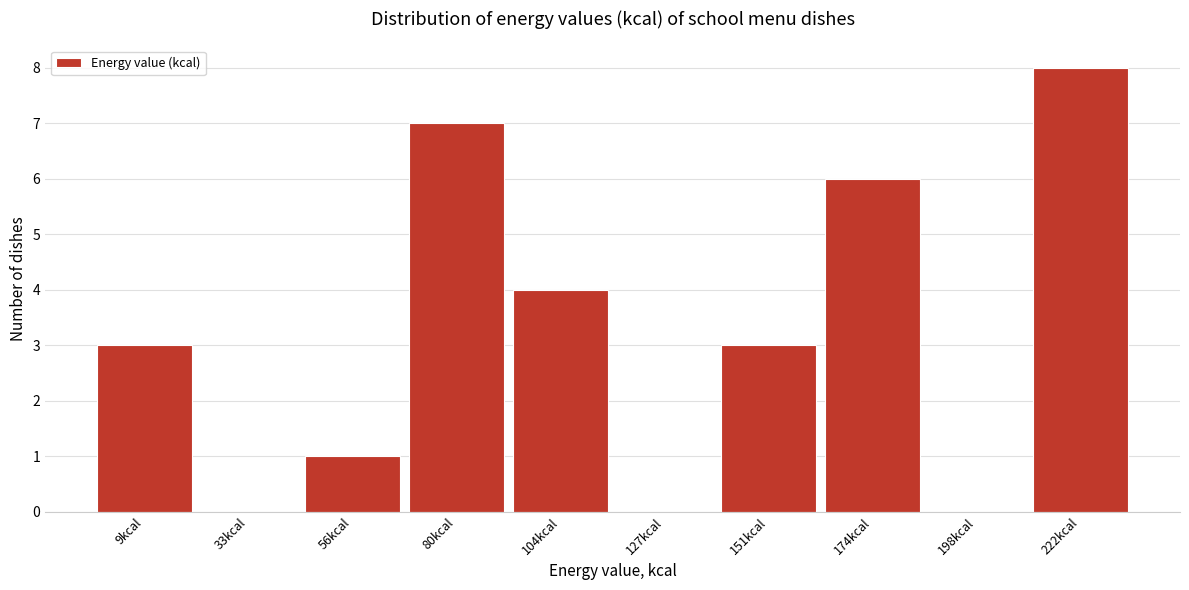

Reading left to right, list all the values displayed in this chart.

9kcal=3	33kcal=0	56kcal=1	80kcal=7	104kcal=4	127kcal=0	151kcal=3	174kcal=6	198kcal=0	222kcal=8